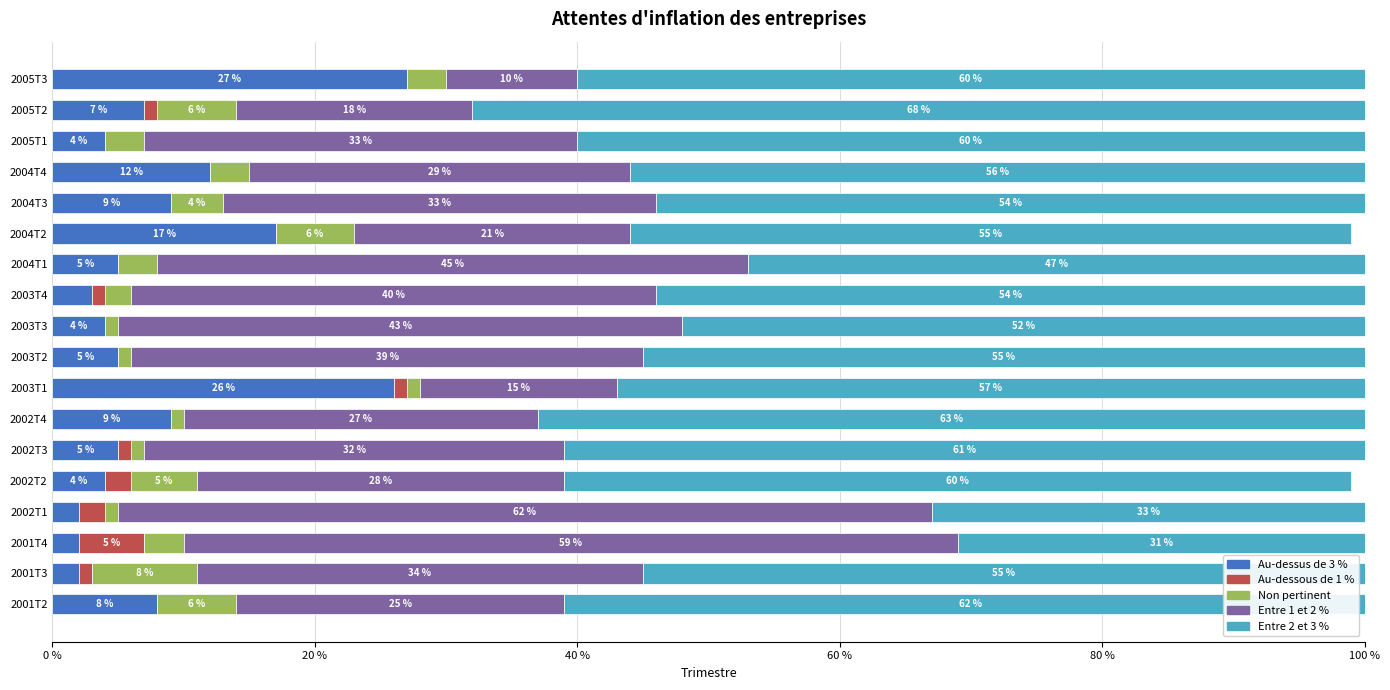

Which category has the highest value in the Au-dessus de 3 % series?

2005T3